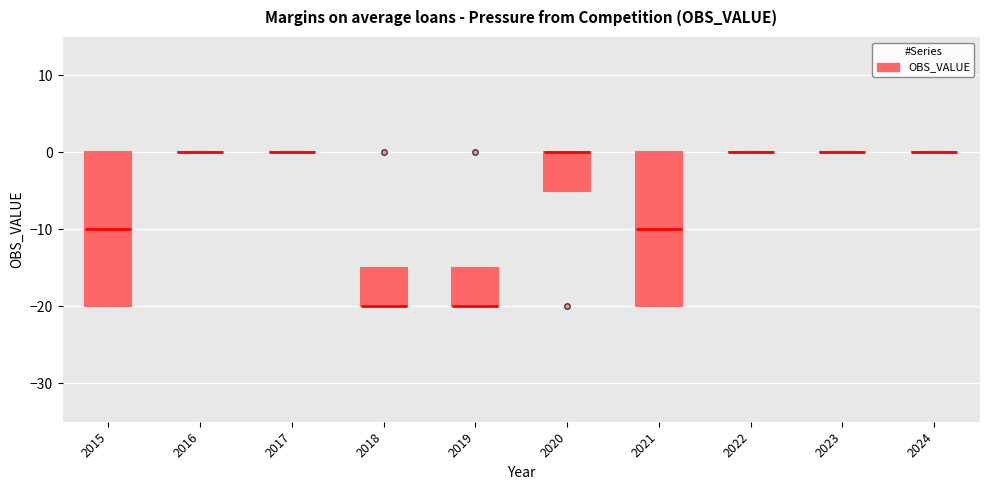

Reading left to right, read every box against the y-axis: the position of its median line, the range the box covers, and the ends of its whiskers. The values are not printed on the chart, so give them approximately, as read against the axis.

2015: median -10, box -20 to 0, whiskers -20 to 0
2016: box collapsed to a line at 0, whiskers 0 to 0
2017: box collapsed to a line at 0, whiskers 0 to 0
2018: median -20 (drawn on the box's lower edge), box -20 to -15, whiskers -20 to -15
2019: median -20 (drawn on the box's lower edge), box -20 to -15, whiskers -20 to -15
2020: median 0 (drawn on the box's upper edge), box -5 to 0, whiskers -5 to 0
2021: median -10, box -20 to 0, whiskers -20 to 0
2022: box collapsed to a line at 0, whiskers 0 to 0
2023: box collapsed to a line at 0, whiskers 0 to 0
2024: box collapsed to a line at 0, whiskers 0 to 0